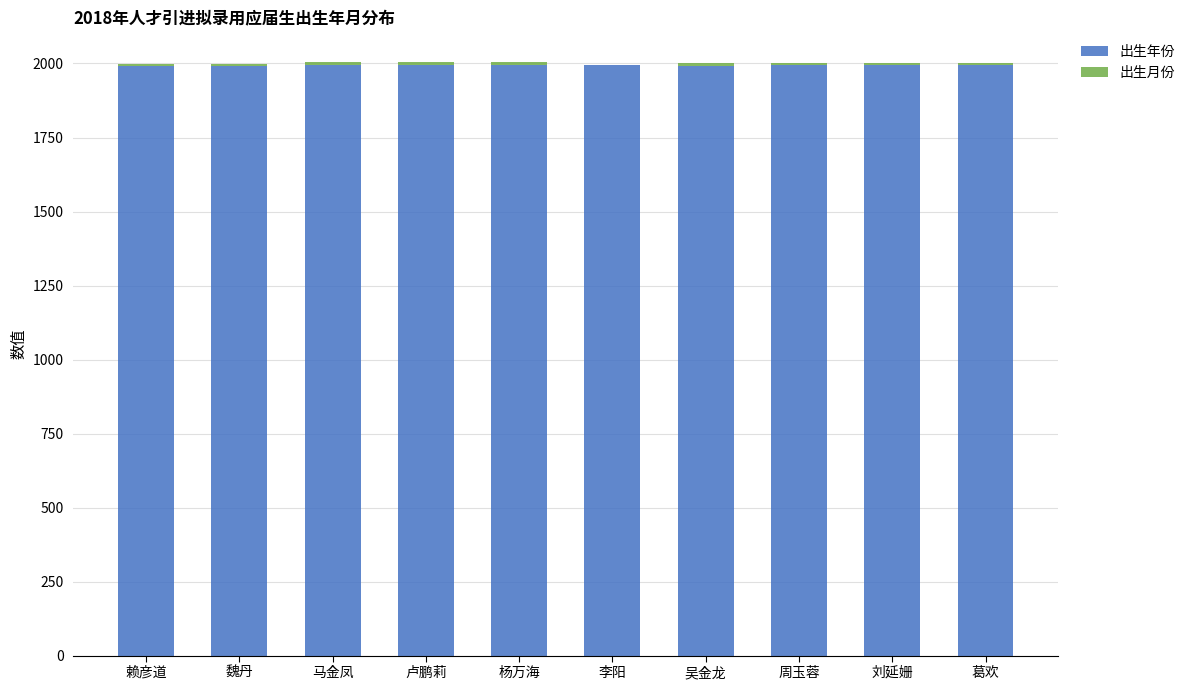

What is the highest value of the 出生年份 series?

1995